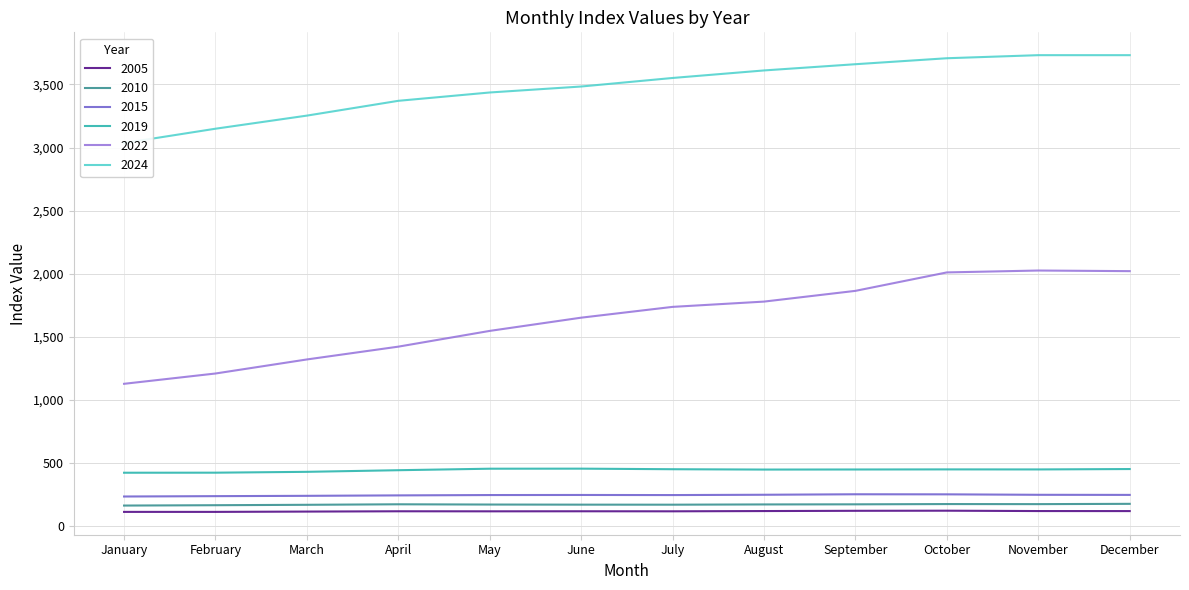

What is the total value across all series at September?

6527.8